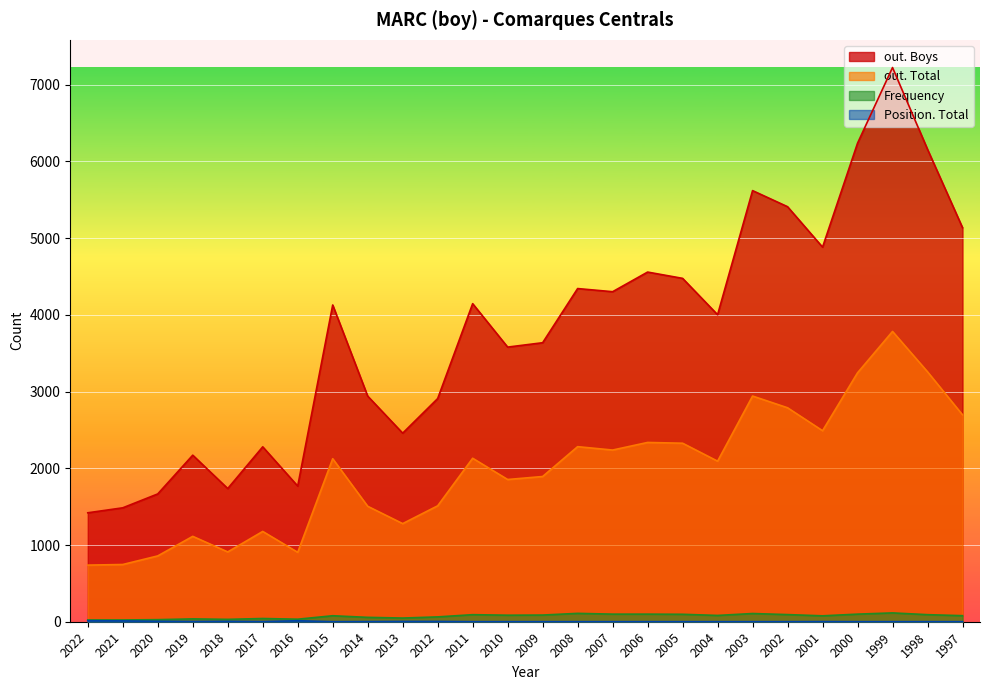

Is it true that out. Boys equals 4558 at 2006?

True